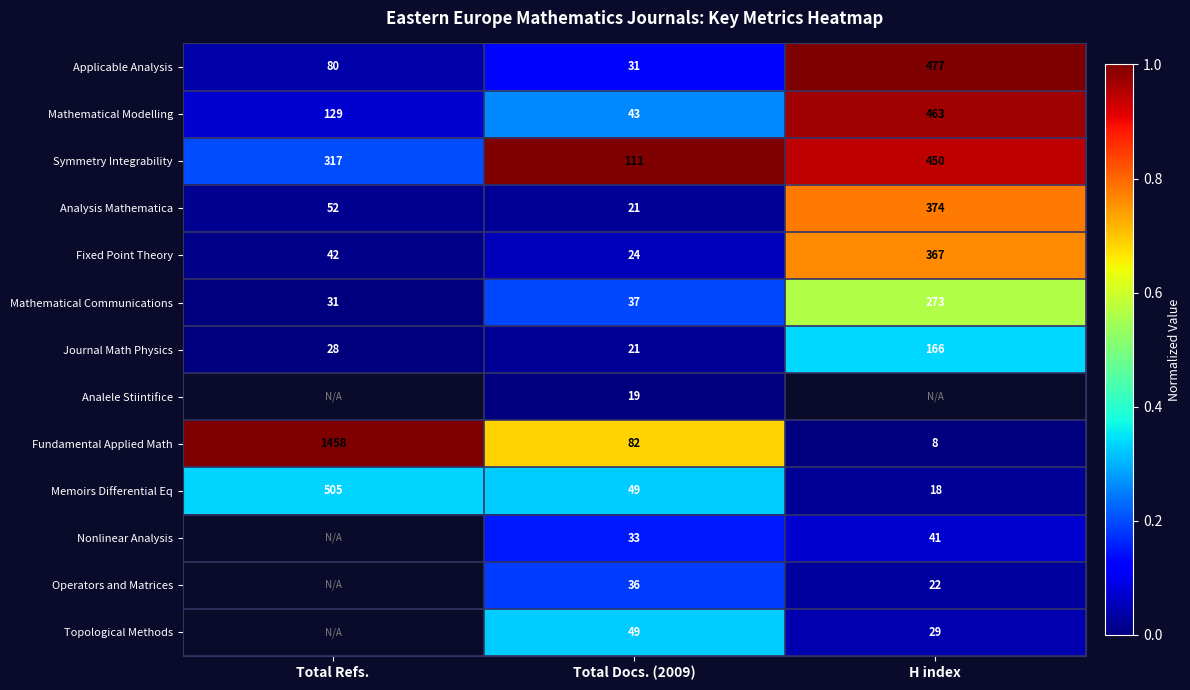

At which label is Fixed Point Theory closest to 195?

Total Refs.